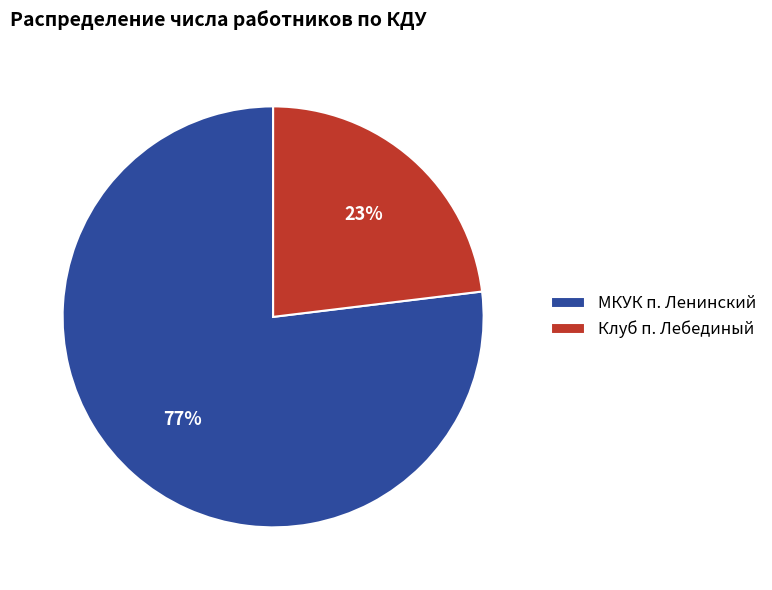

The Клуб п. Лебединый slice represents 23% of the pie. True or false?

True